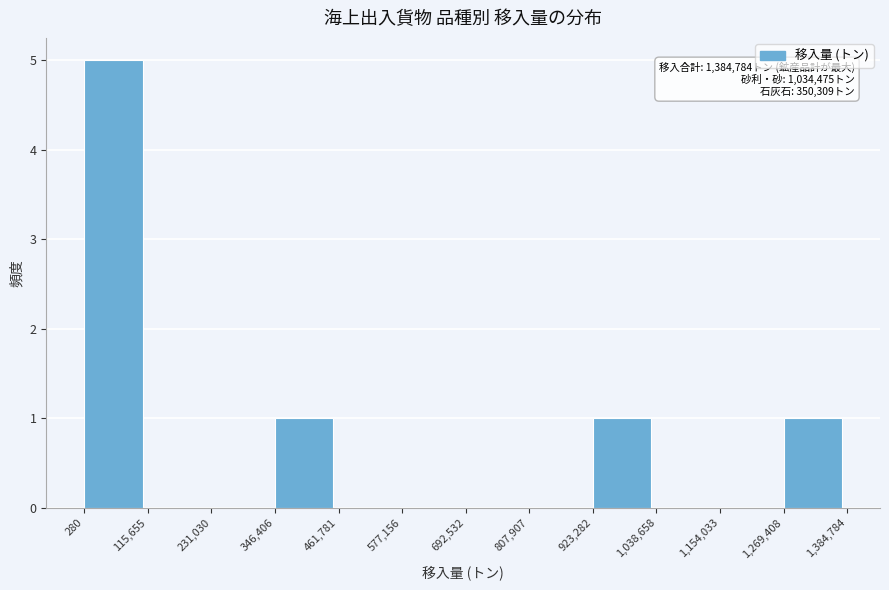

Over which range of the x-axis is the bar tallest?

280 to 115,655